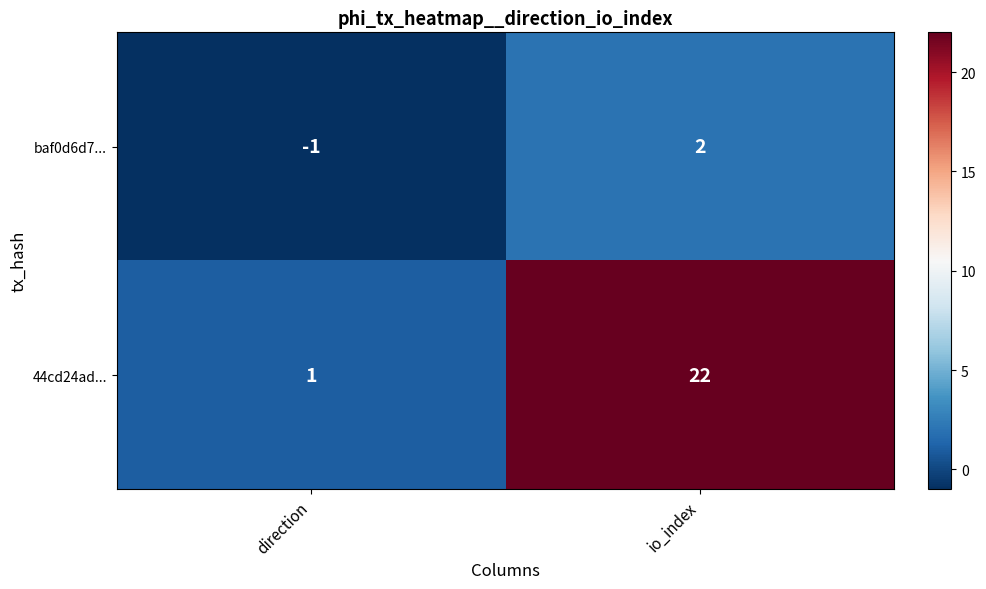

What is the difference between the baf0d6d7... values at direction and io_index?

3